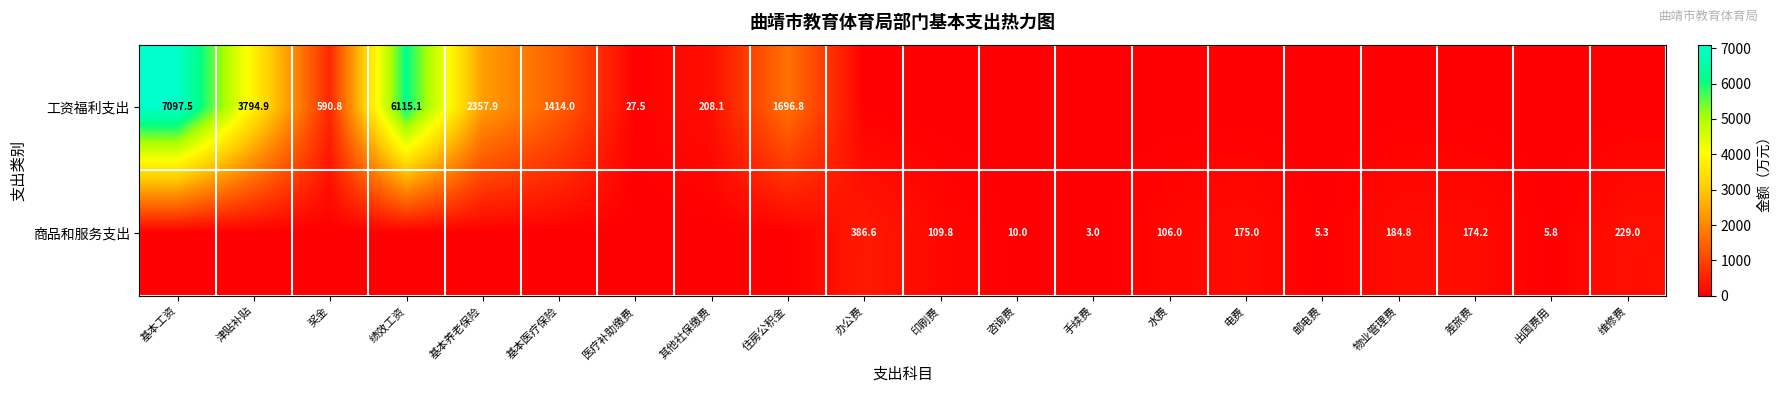

True or false: 工资福利支出 has a value of 9470.0 at 基本工资.

False